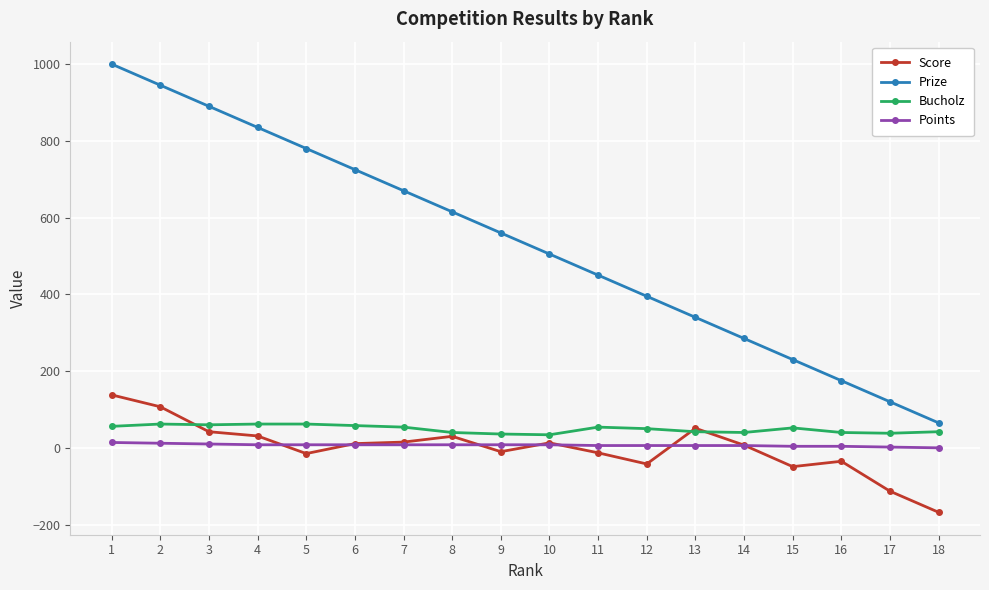

Which series has the largest range (max minus min)?

Prize